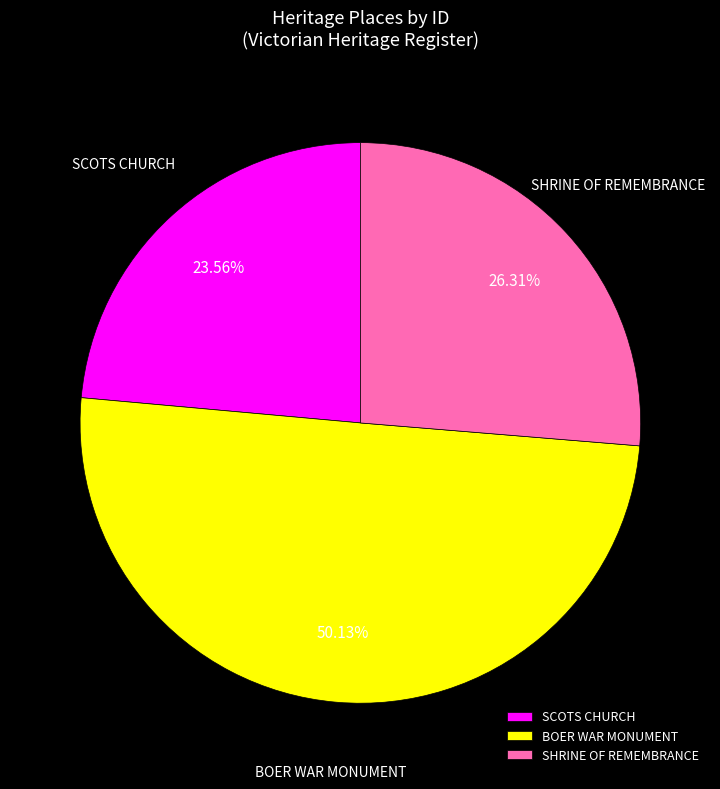

Which category has the smallest portion of the pie?

SCOTS CHURCH